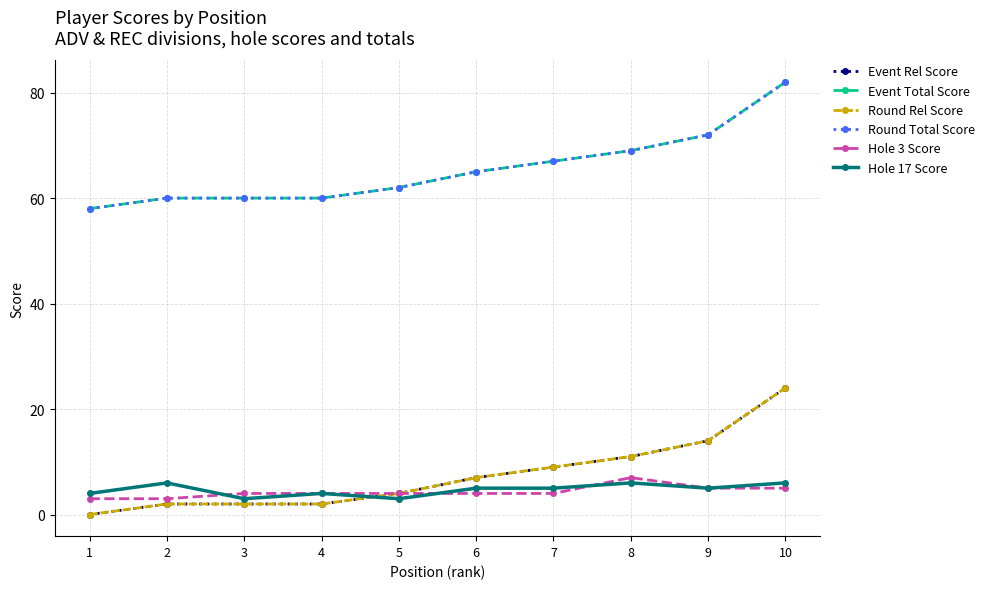

Which series has the widest spread of values?

Event Rel Score